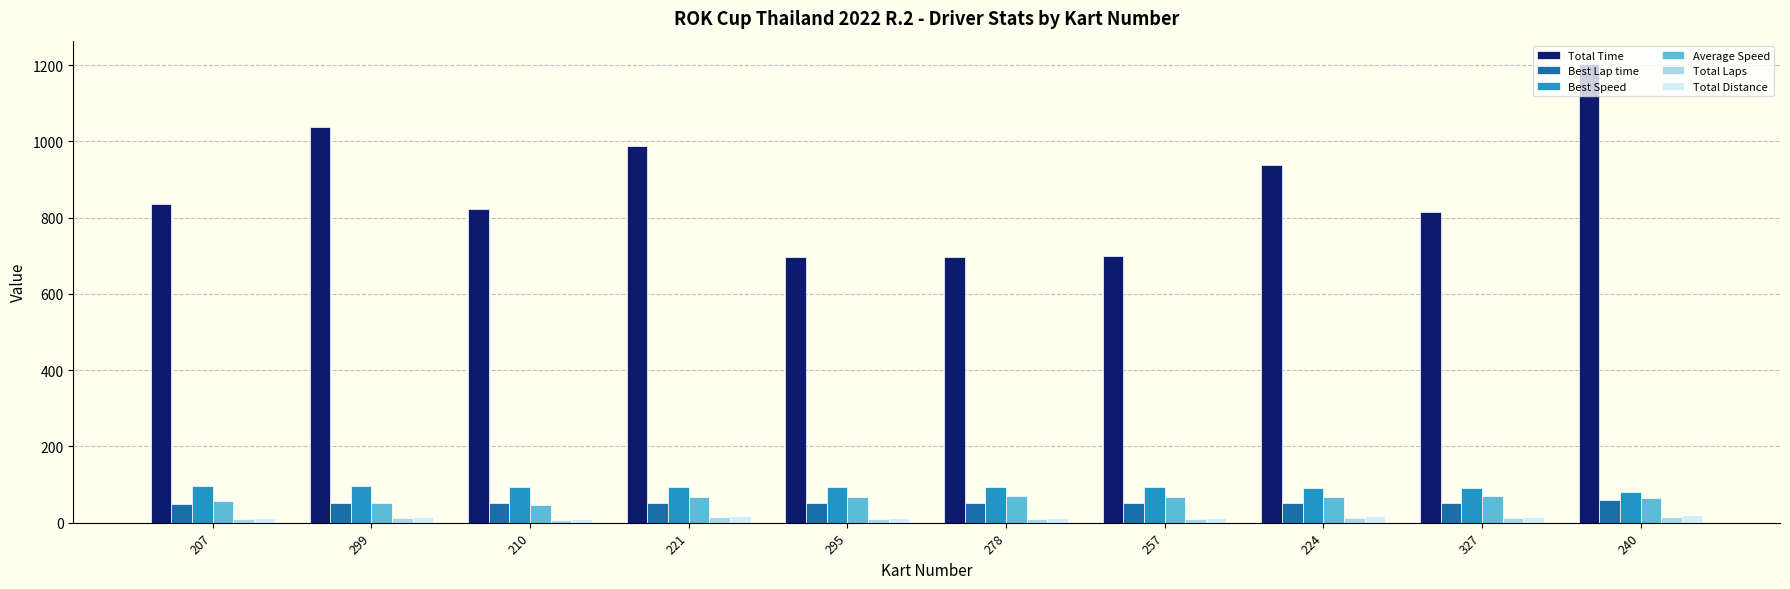

Is the value of Average Speed at 240 greater than the value of Best Lap time at 327?

Yes